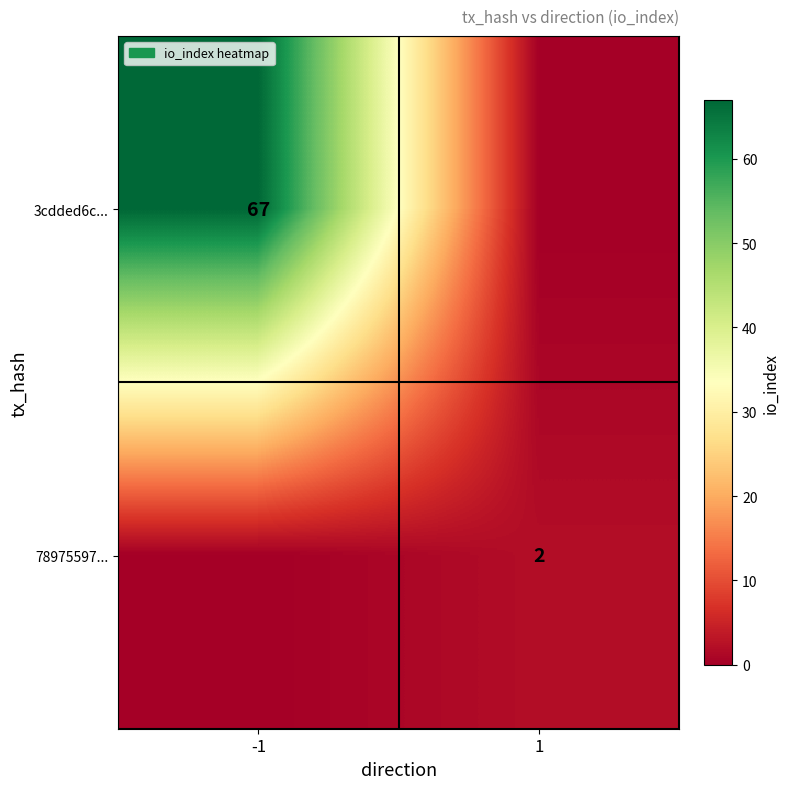

The 78975597... series shows 2 at 1. True or false?

True